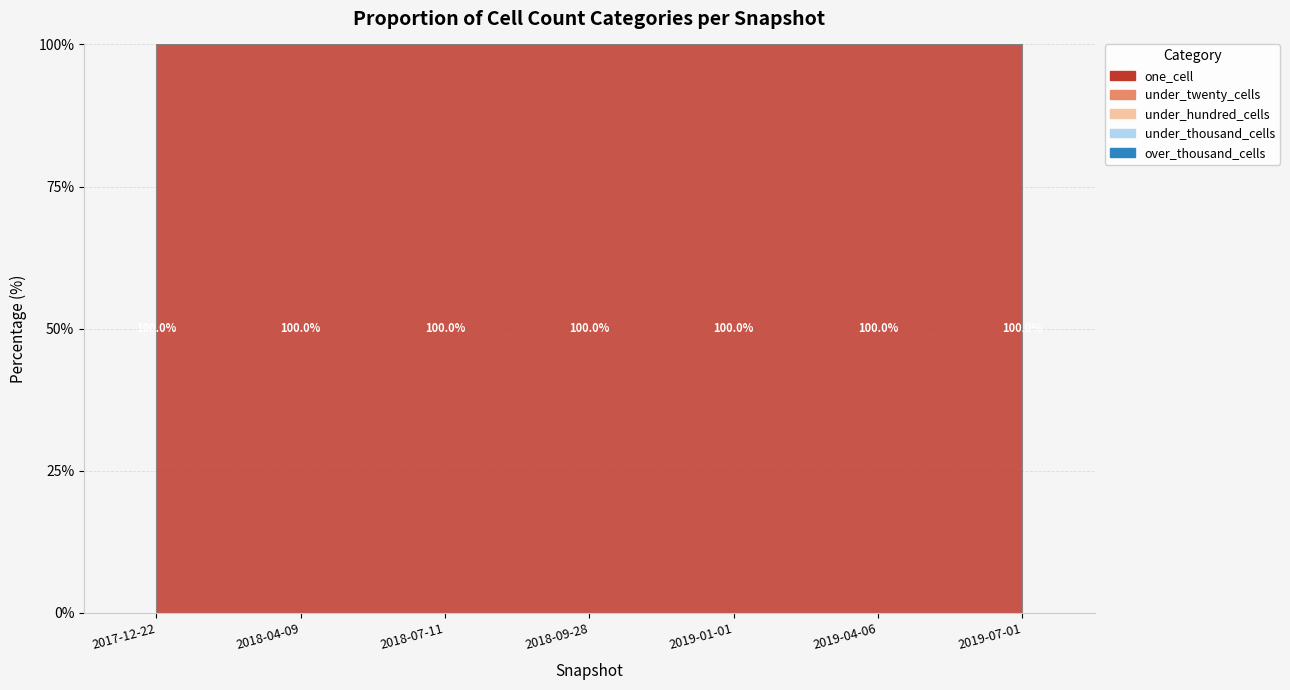

Which series has the widest spread of values?

one_cell